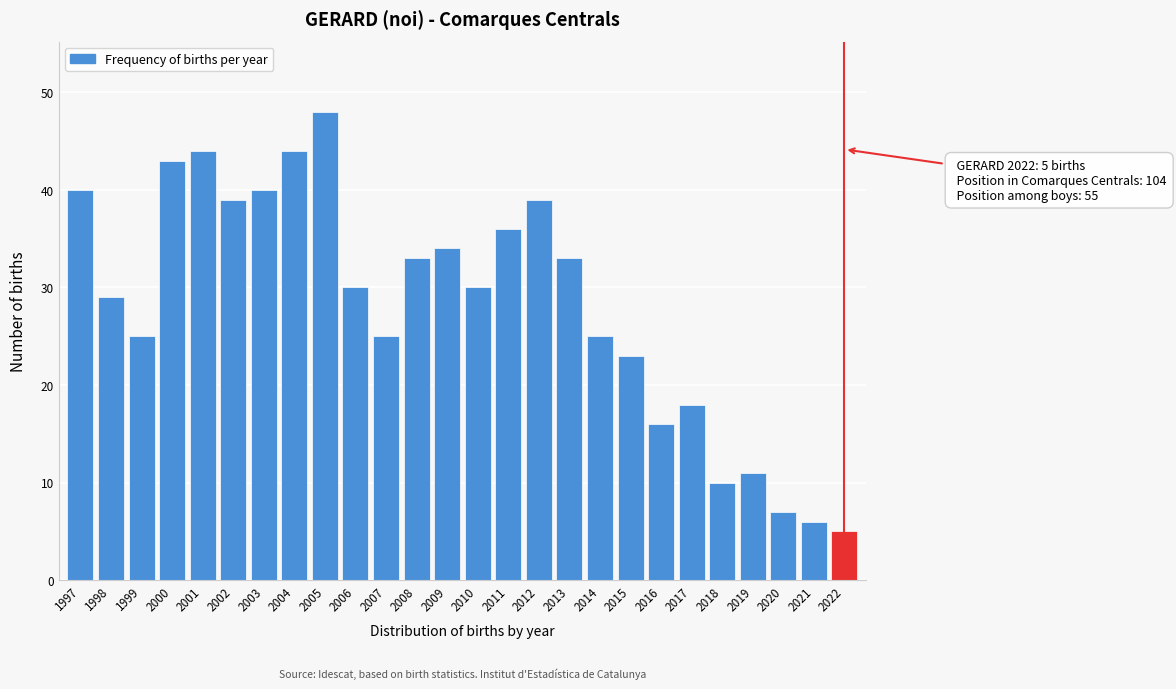

Reading right to left, what are all the values shown in this chart?

5	6	7	11	10	18	16	23	25	33	39	36	30	34	33	25	30	48	44	40	39	44	43	25	29	40